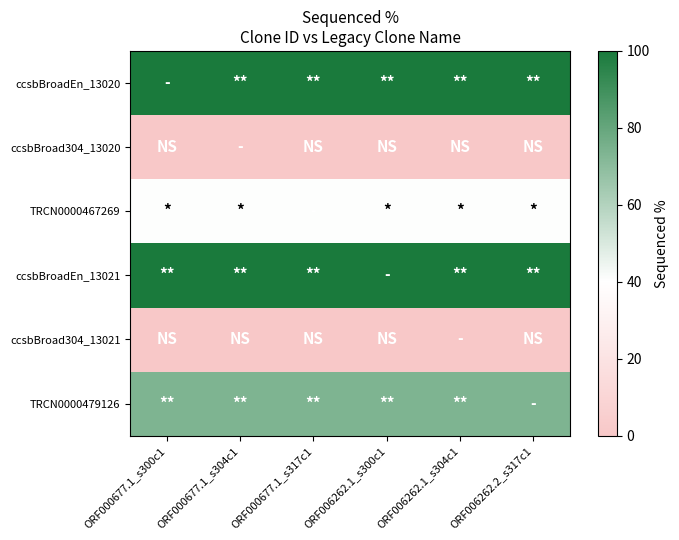

What is the total value across all series at ORF006262.2_s317c1?

314.2